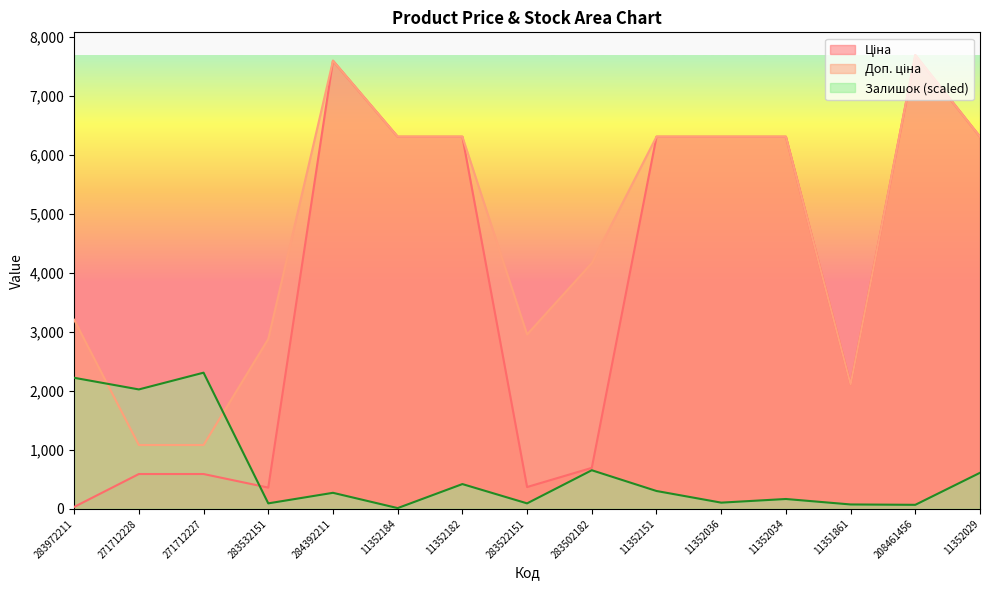

Reading left to right, what are all the values shown in this chart?

Ціна: 32.0	589.9	589.9	359.9	7596.5	6308.8	6308.8	369.5	694.3	6308.8	6308.8	6308.8	2108.4	7693.1	6308.8
Доп. ціна: 3205.0	1081.7	1081.7	2878.8	7596.5	6308.8	6308.8	2955.8	4165.6	6308.8	6308.8	6308.8	2108.0	7693.1	6308.8
Залишок: 2221.6	2024.1	2307.9	92.6	271.5	12.3	419.6	92.6	654.1	302.4	104.9	166.6	74.1	67.9	610.9